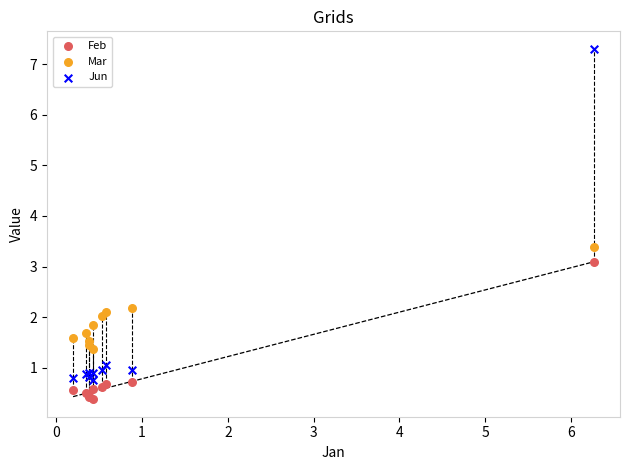

What are all the series names shown in the legend?

Feb, Mar, Jun